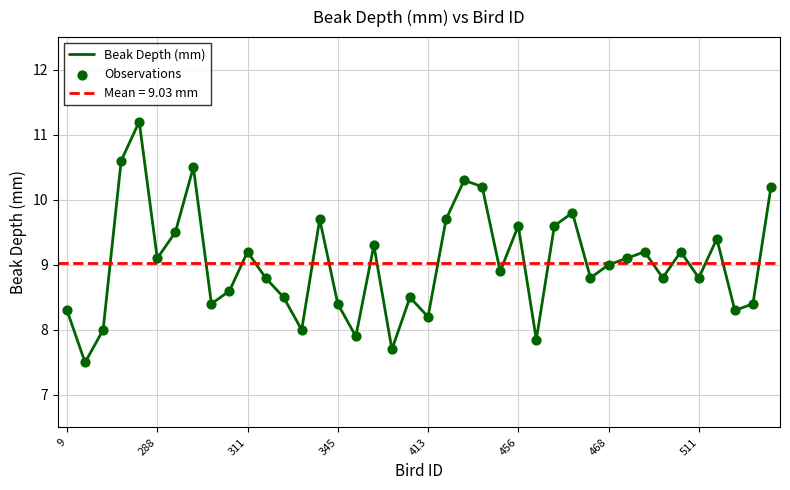

At how many categories does at least one series exceed 7?

40